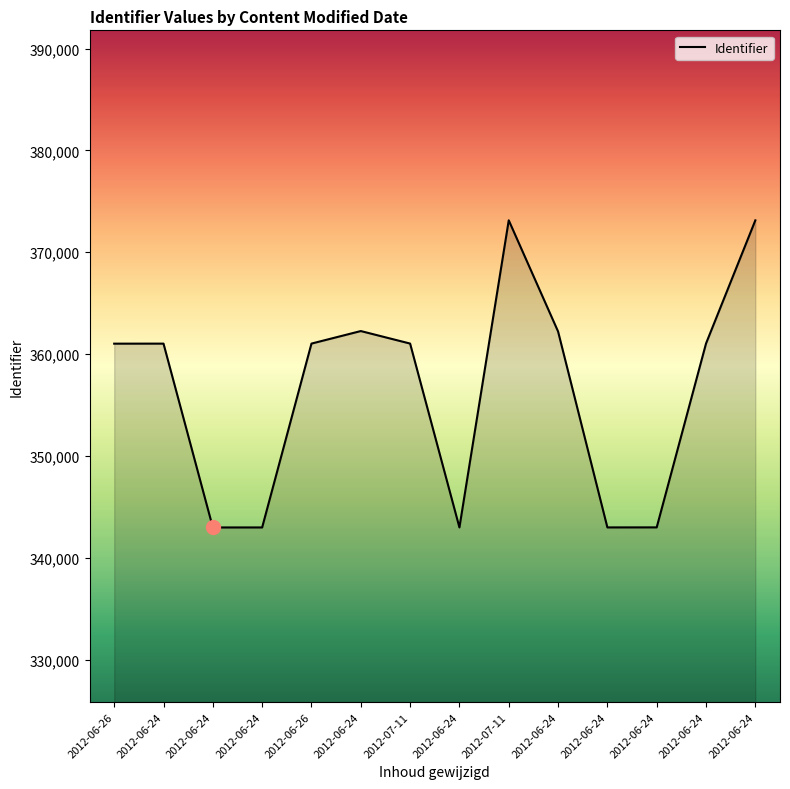

Rank the categories by value from highest to lowest.

2012-07-11, 2012-06-24, 2012-06-24, 2012-06-24, 2012-06-24, 2012-07-11, 2012-06-26, 2012-06-24, 2012-06-26, 2012-06-24, 2012-06-24, 2012-06-24, 2012-06-24, 2012-06-24